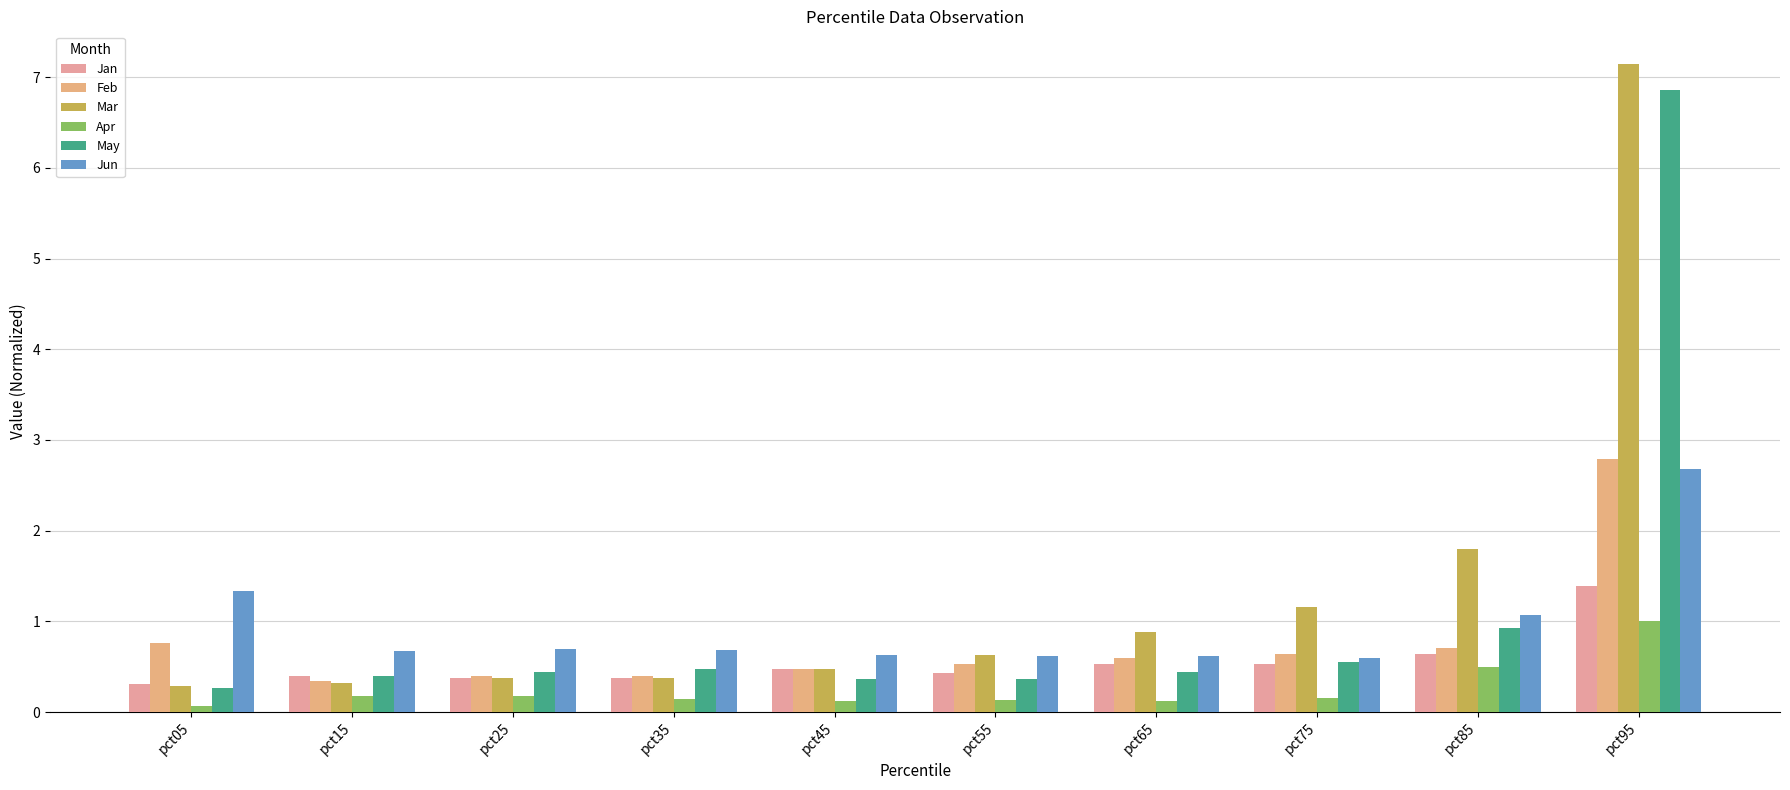

What is the spread (max minus min) of values at pct15?

0.5